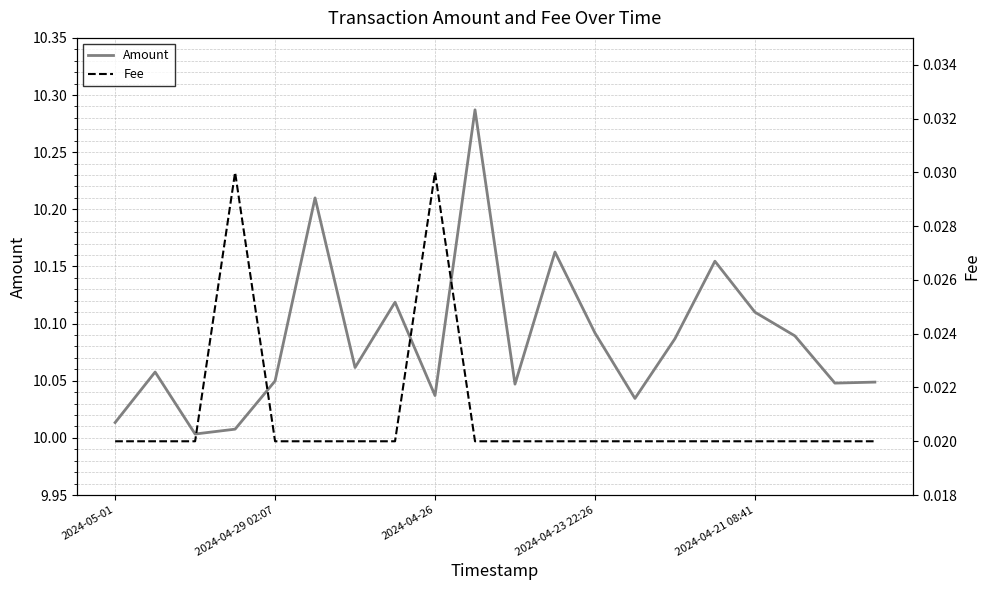

How many lines are shown in the chart?

2